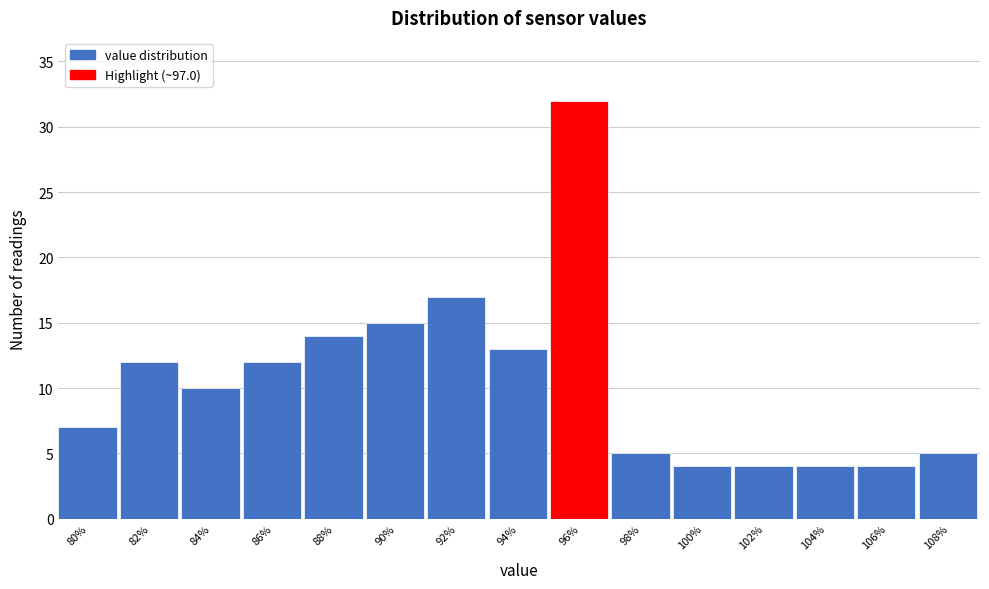

Reading right to left, transcribe all the data shown in this chart.

108%=5	106%=4	104%=4	102%=4	100%=4	98%=5	96%=32	94%=13	92%=17	90%=15	88%=14	86%=12	84%=10	82%=12	80%=7